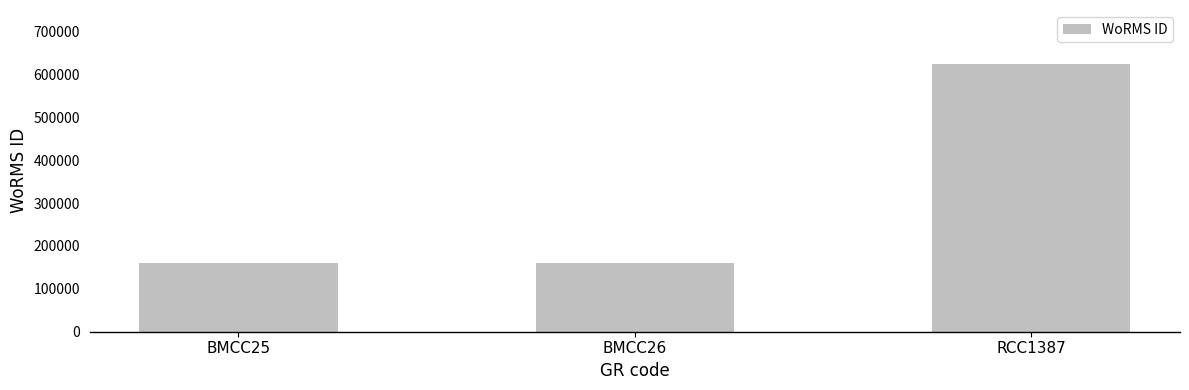

Is it true that the value at BMCC25 is 43449?

False